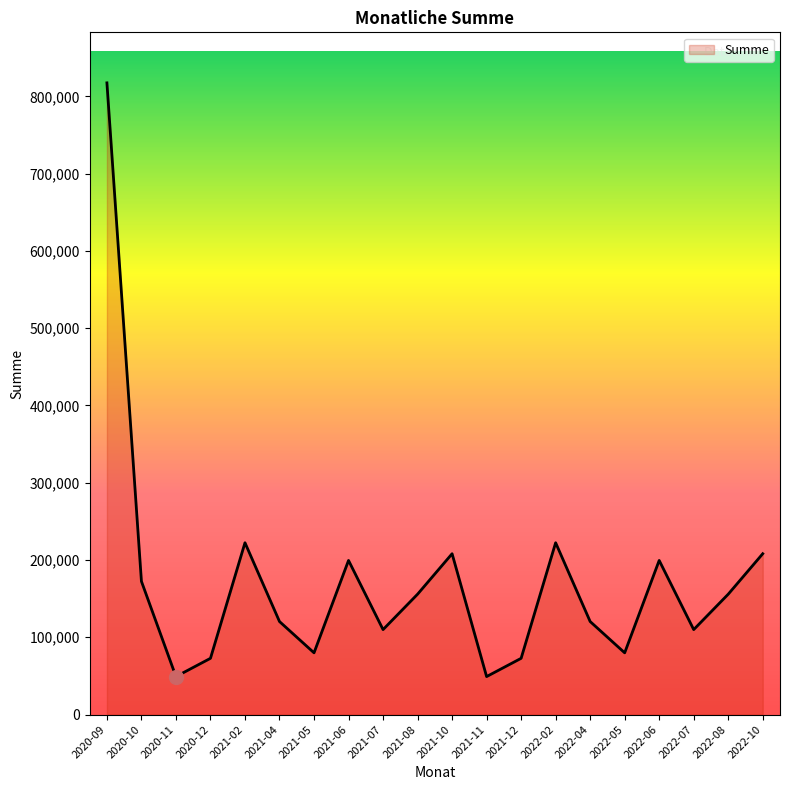

Reading left to right, transcribe all the data shown in this chart.

817450.9	172412.8	49170.0	72800.0	222370.0	120396.8	79915.0	199459.0	109955.0	155782.5	208141.5	49170.0	72800.0	222370.0	120396.8	79915.0	199459.0	109955.0	155782.5	208141.5